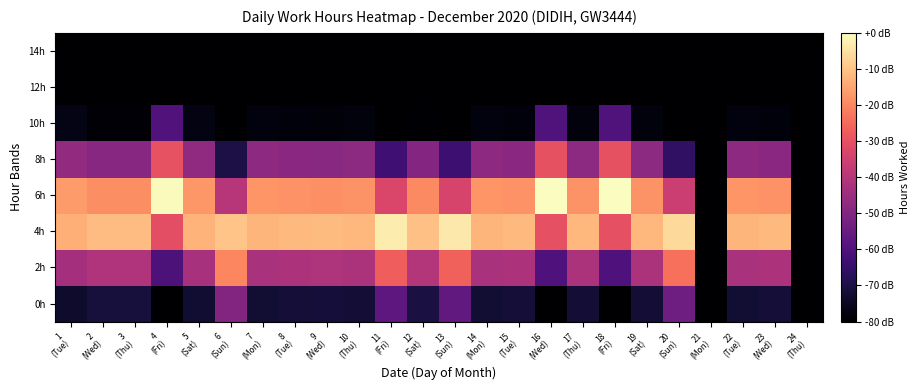

What is the greatest value displayed?

-0.1